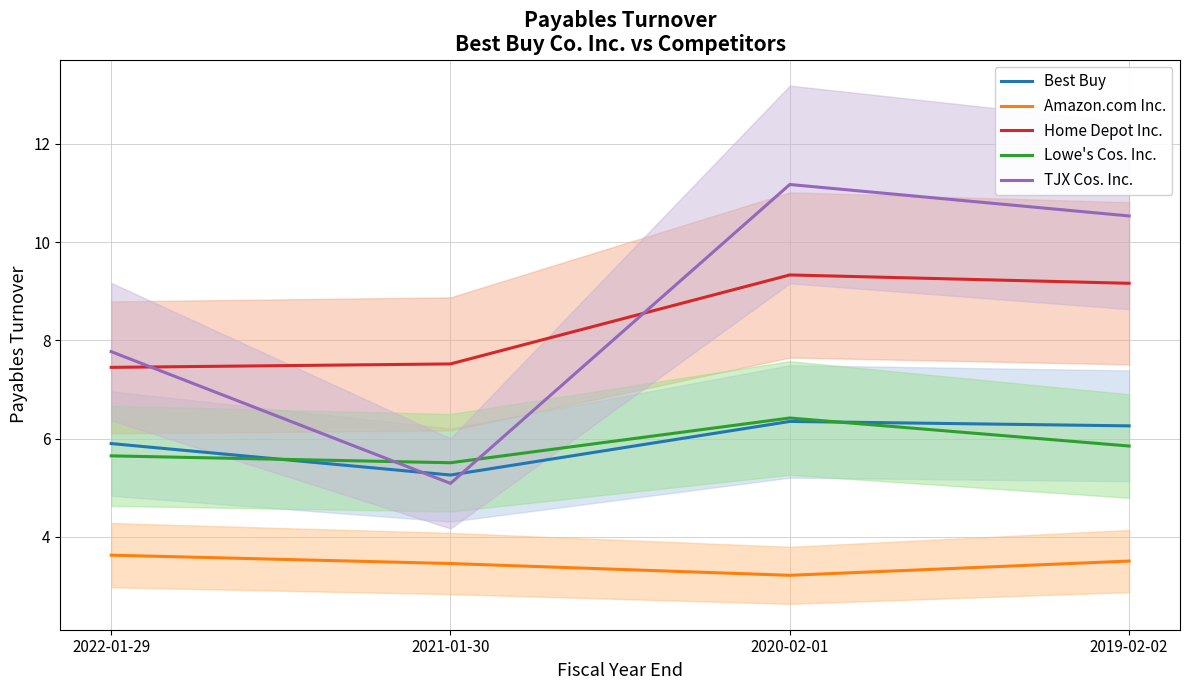

Reading left to right, transcribe all the data shown in this chart.

Best Buy: 2022-01-29=5.9	2021-01-30=5.3	2020-02-01=6.3	2019-02-02=6.3
Amazon.com Inc.: 2022-01-29=3.6	2021-01-30=3.5	2020-02-01=3.2	2019-02-02=3.5
Home Depot Inc.: 2022-01-29=7.5	2021-01-30=7.5	2020-02-01=9.3	2019-02-02=9.2
Lowe's Cos. Inc.: 2022-01-29=5.7	2021-01-30=5.5	2020-02-01=6.4	2019-02-02=5.8
TJX Cos. Inc.: 2022-01-29=7.8	2021-01-30=5.1	2020-02-01=11.2	2019-02-02=10.5